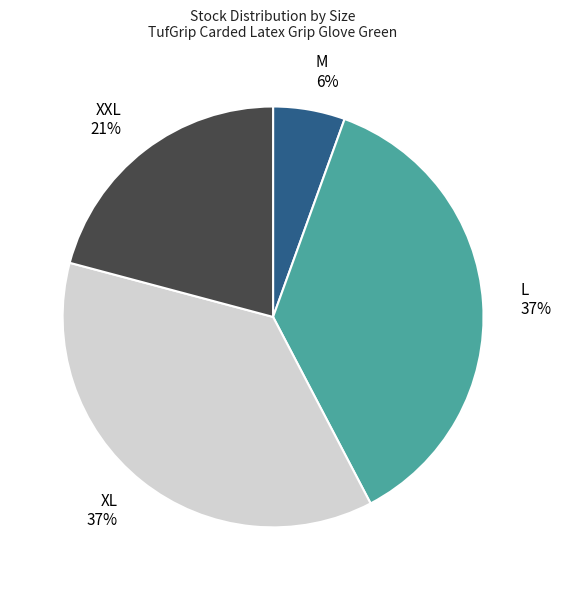

To the nearest percent, what is the average slice percentage?

25%